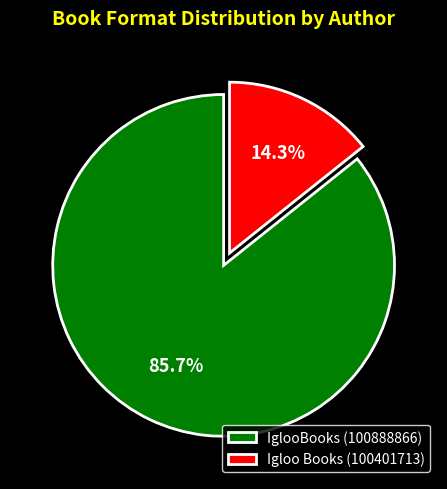

Count the number of slices in the pie.

2